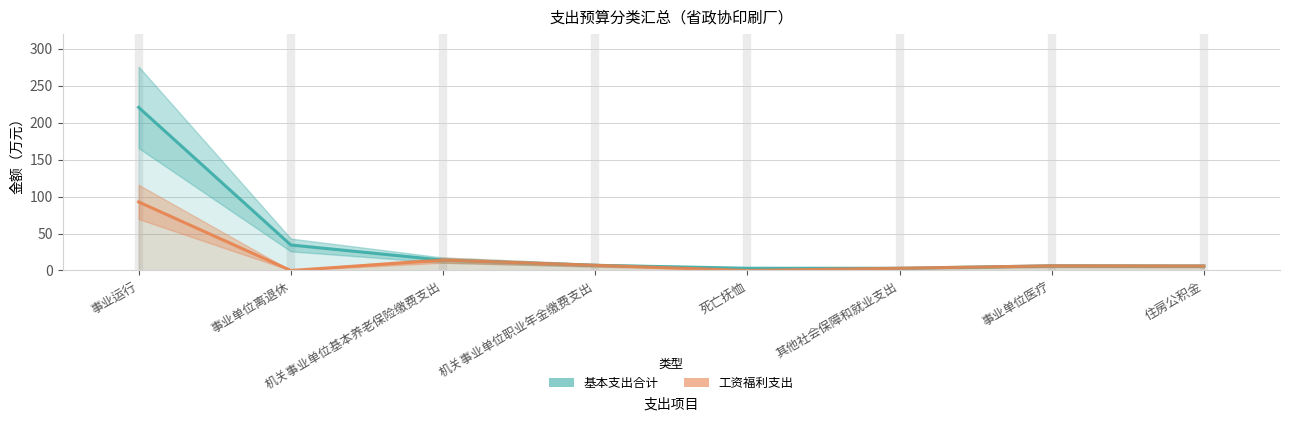

What is the value of the 工资福利支出 point at the 1st from the left?

92.8